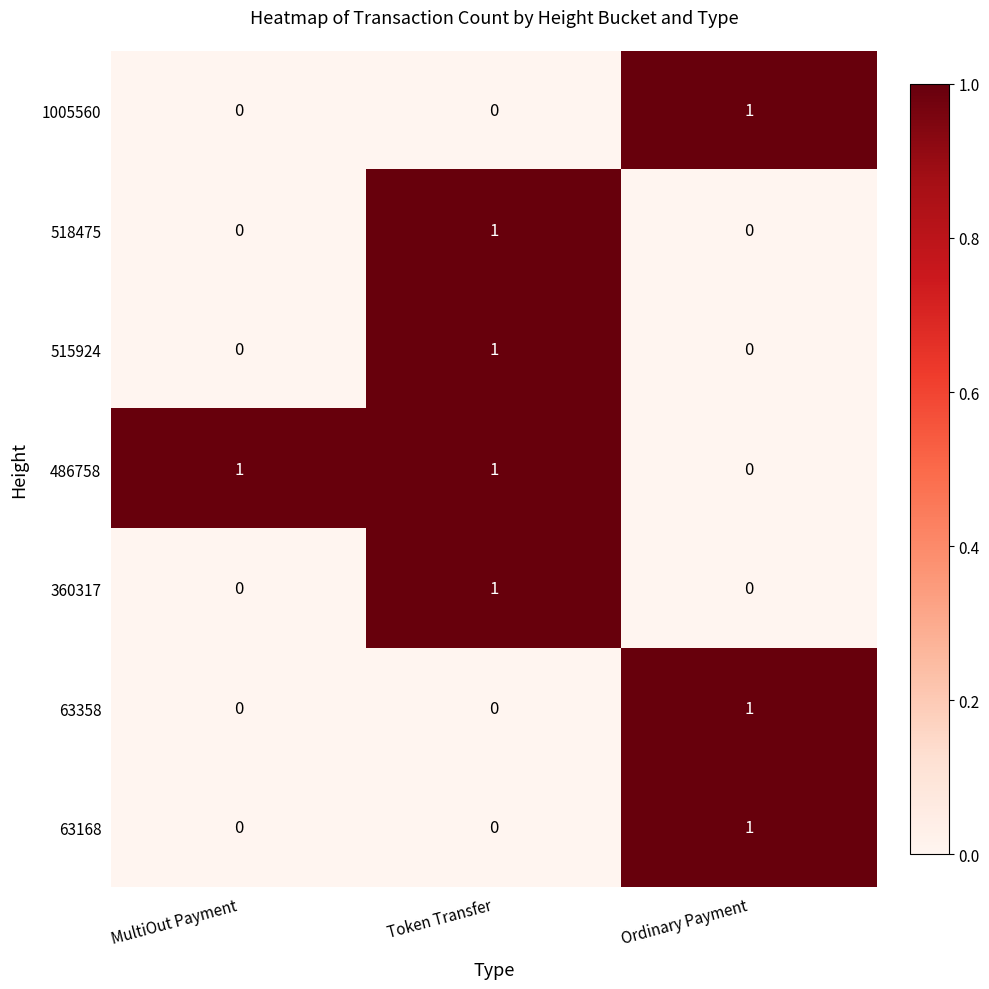

Count the number of data series in this chart.

7